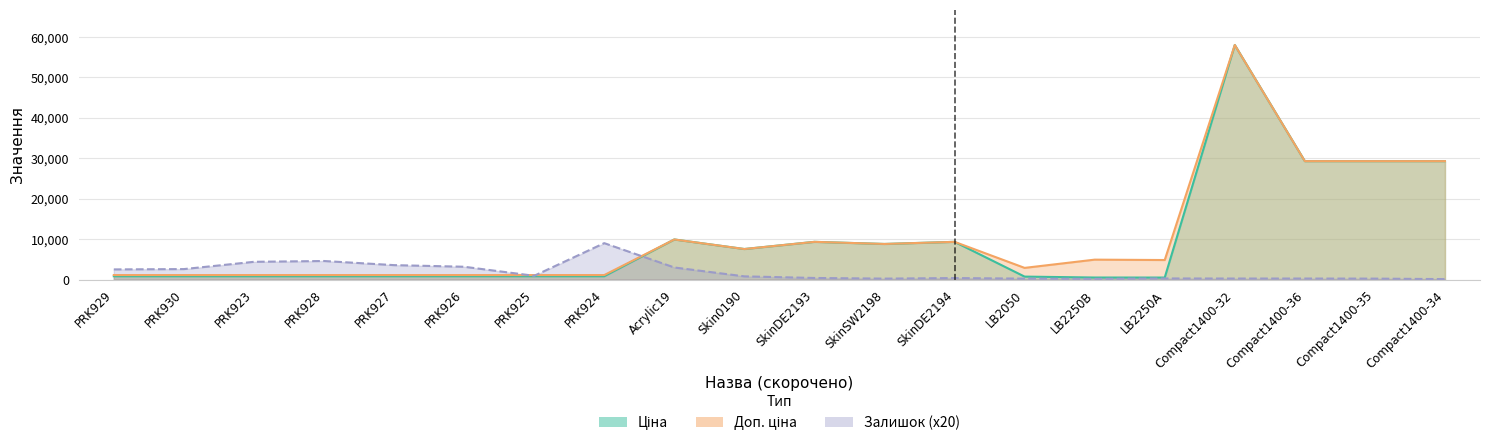

Where do Ціна and Залишок first cross each other?

PRK924 and Acrylic19